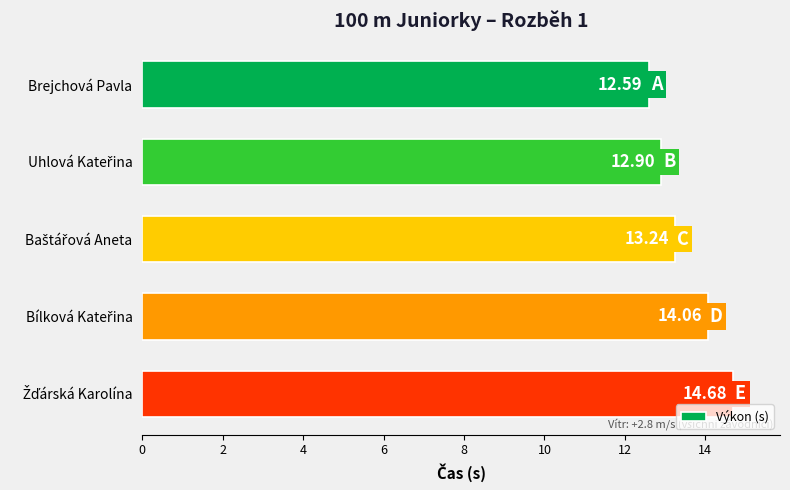

What is the sum of all values?

67.5